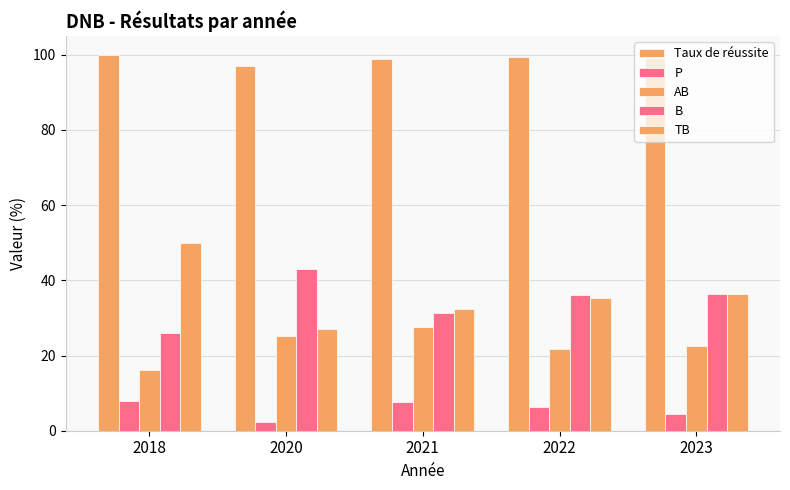

Which series has the widest spread of values?

TB